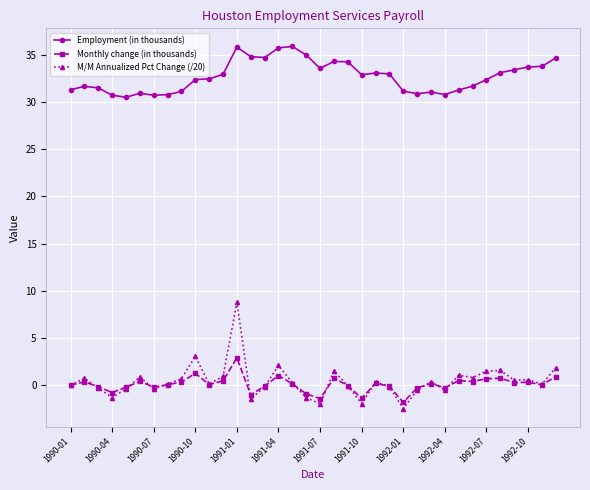

Does the chart display data point markers on the line(s)?

Yes